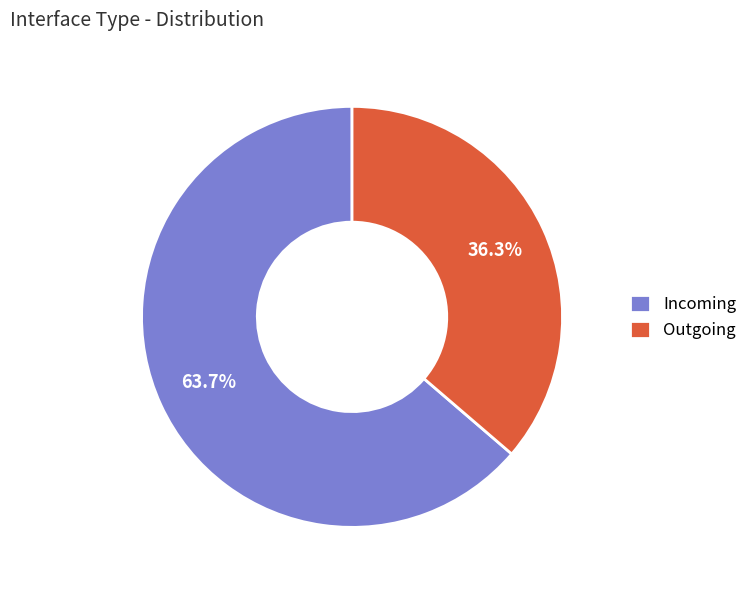

Is it true that Outgoing is 46% of the pie?

False